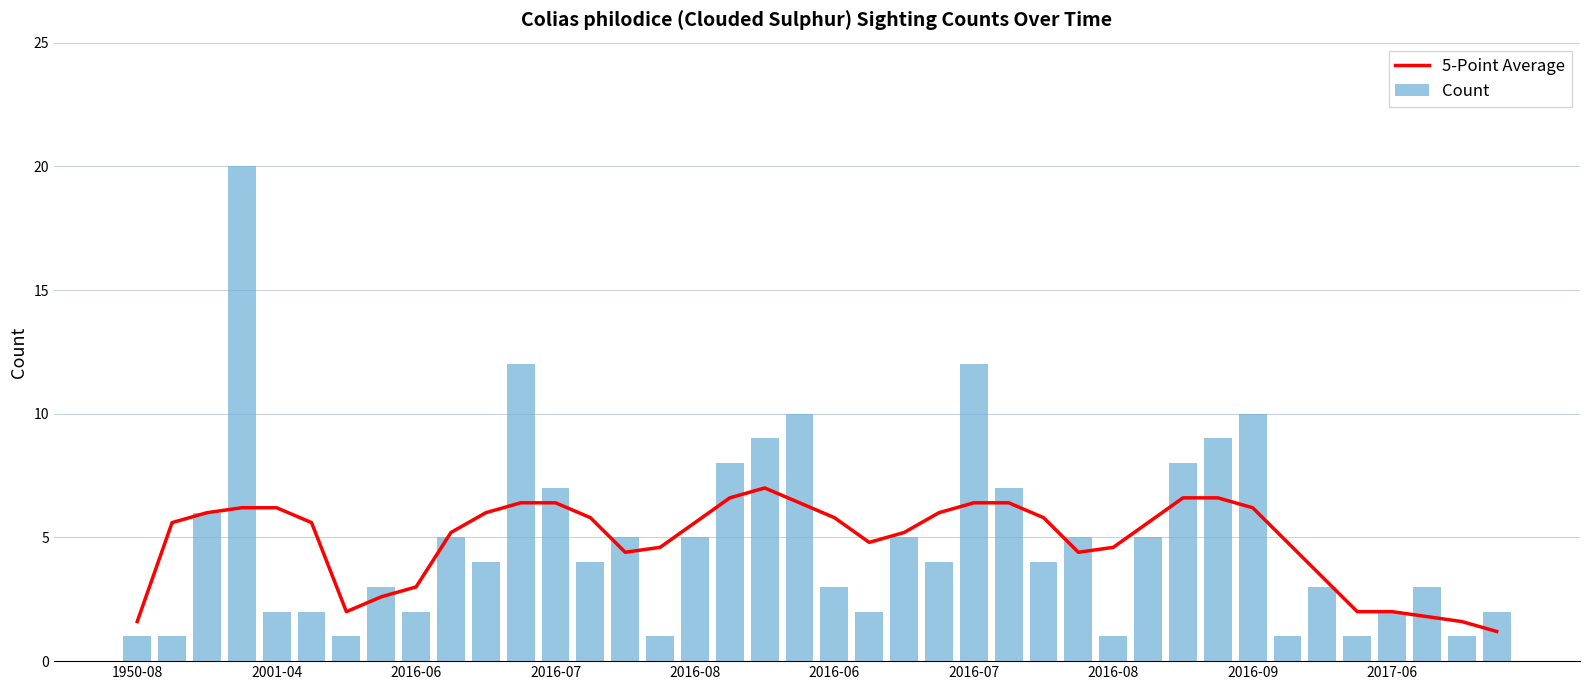

What is the label of the 35th bar from the right?

2016-06